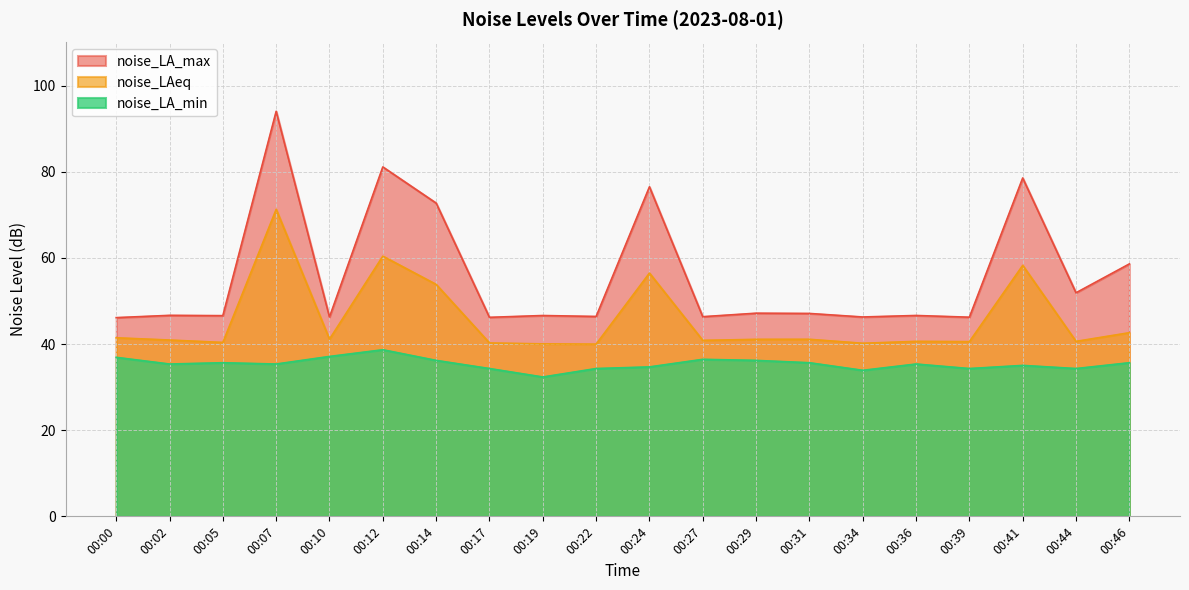

Which series has the largest total across all categories?

noise_LA_max